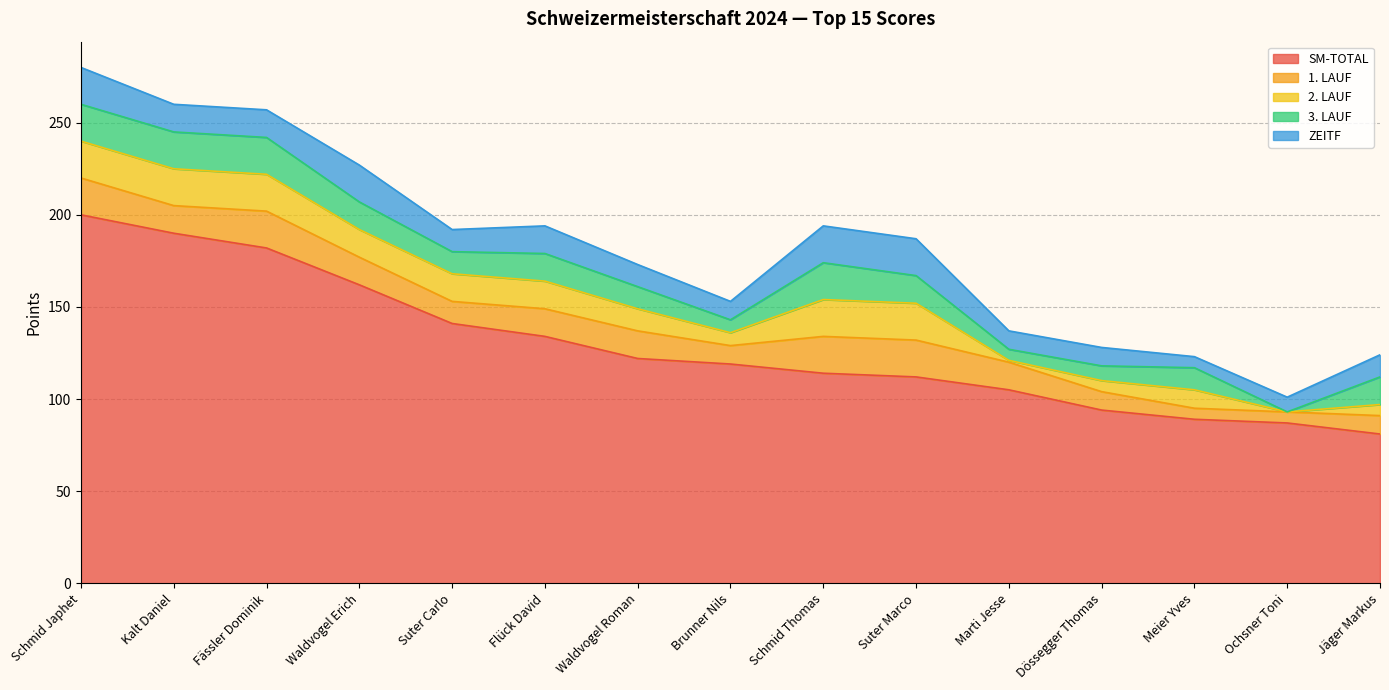

What are all the series names shown in the legend?

SM-TOTAL, 1. LAUF, 2. LAUF, 3. LAUF, ZEITF